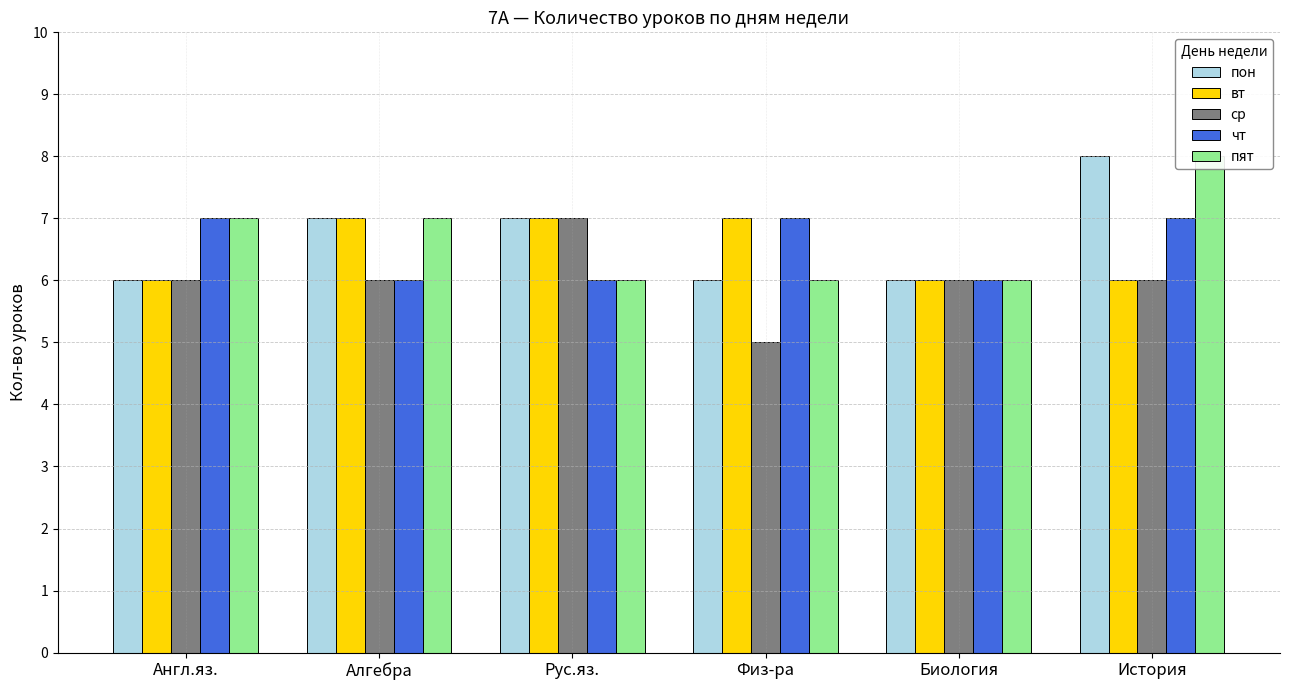

What is the difference between the second highest and second lowest values in the вт series?

1